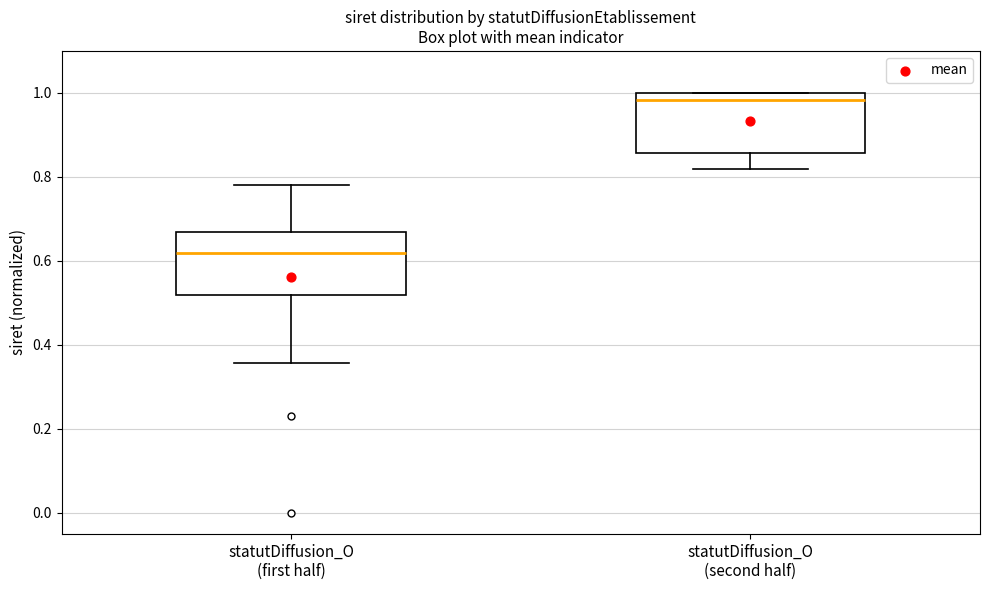

Reading left to right, transcribe this box plot: for each box, give where its median line is, the range the box spans, and where its two whiskers end, as read against the y-axis. The values are not printed on the chart, so give them approximately, as read against the axis.

statutDiffusion_O (first half): median 0.62, box 0.52 to 0.66, whiskers 0.36 to 0.78
statutDiffusion_O (second half): median 0.98, box 0.86 to 1.00, whiskers 0.82 to 1.00